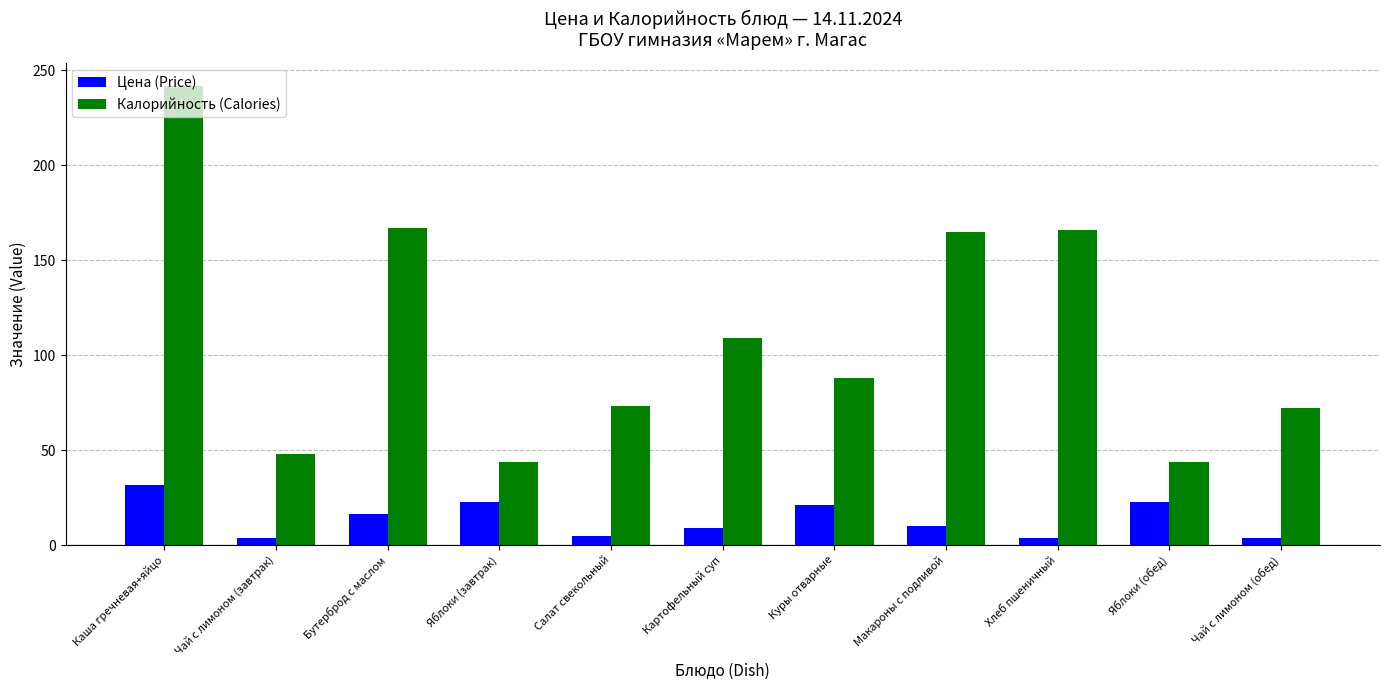

What is the spread (max minus min) of values at Макароны с подливой?

155.2